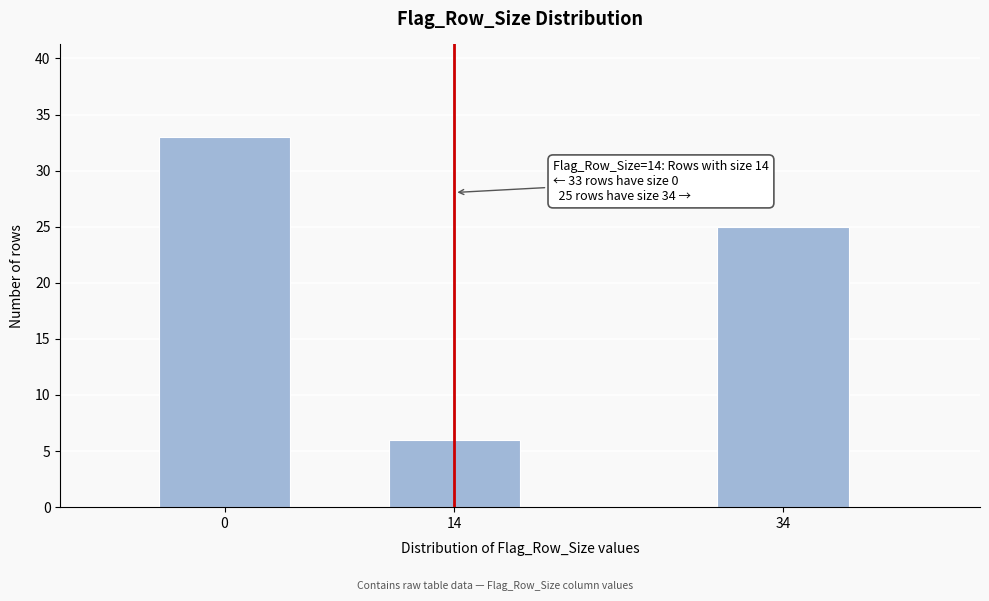

Reading left to right, what are all the values shown in this chart?

33	6	25